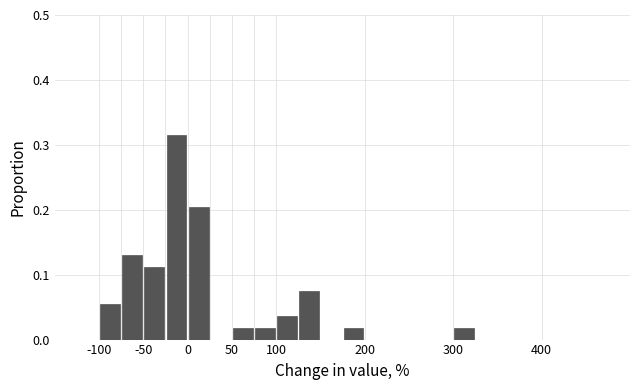

Reading left to right, transcribe this chart: for each bar, give the range it covers on the x-axis and its height. The values are not printed on the chart, so give them approximately, as read against the axis.

-125 to -100: 0
-100 to -75: 0.06
-75 to -50: 0.13
-50 to -25: 0.11
-25 to 0: 0.31
0 to 25: 0.20
25 to 50: 0
50 to 75: 0.02
75 to 100: 0.02
100 to 125: 0.04
125 to 150: 0.07
150 to 175: 0
175 to 200: 0.02
200 to 225: 0
225 to 250: 0
250 to 275: 0
275 to 300: 0
300 to 325: 0.02
325 to 350: 0
350 to 375: 0
375 to 400: 0
400 to 425: 0
425 to 450: 0